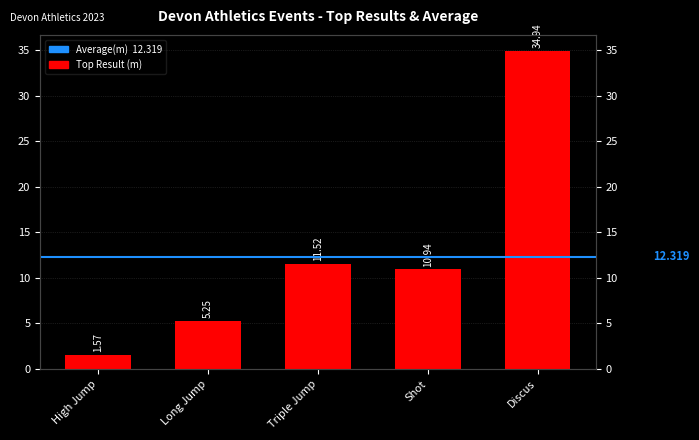

How many data points are less than 10?

2